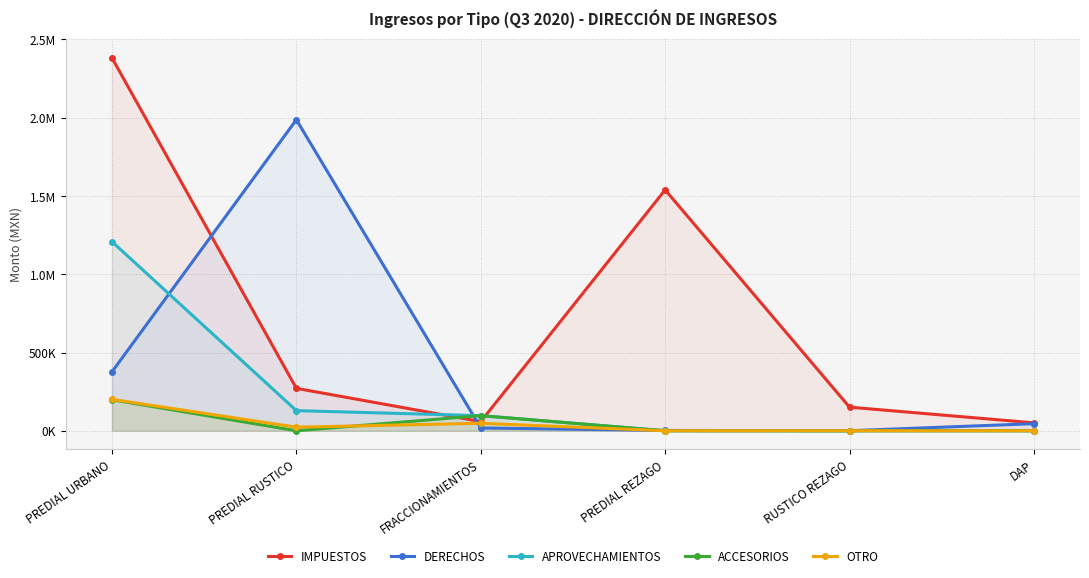

Which series has the largest total across all categories?

IMPUESTOS